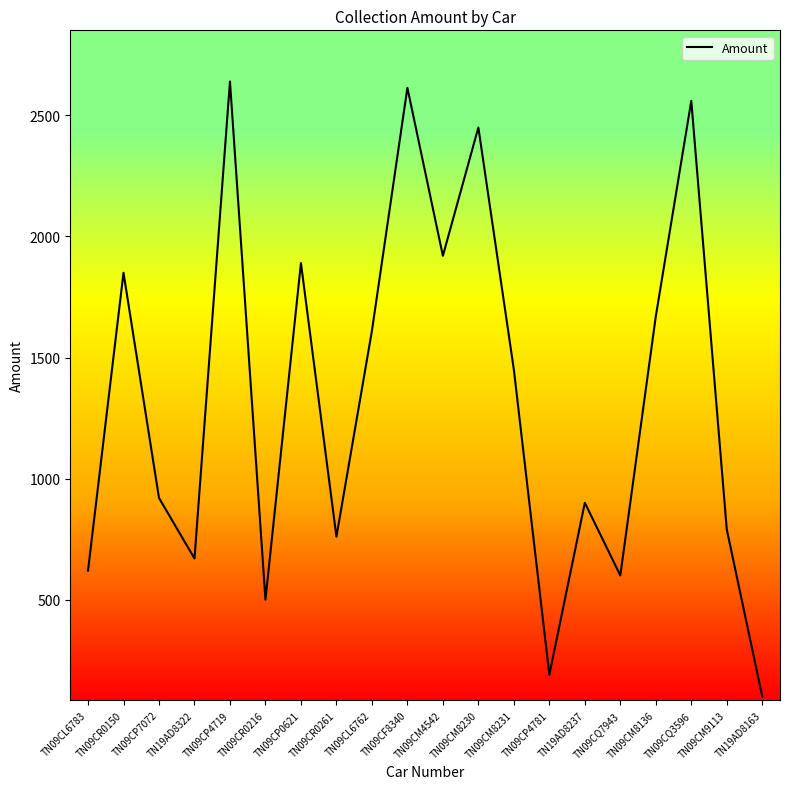

The chart shows a value of 288 at TN09CP4781. True or false?

False